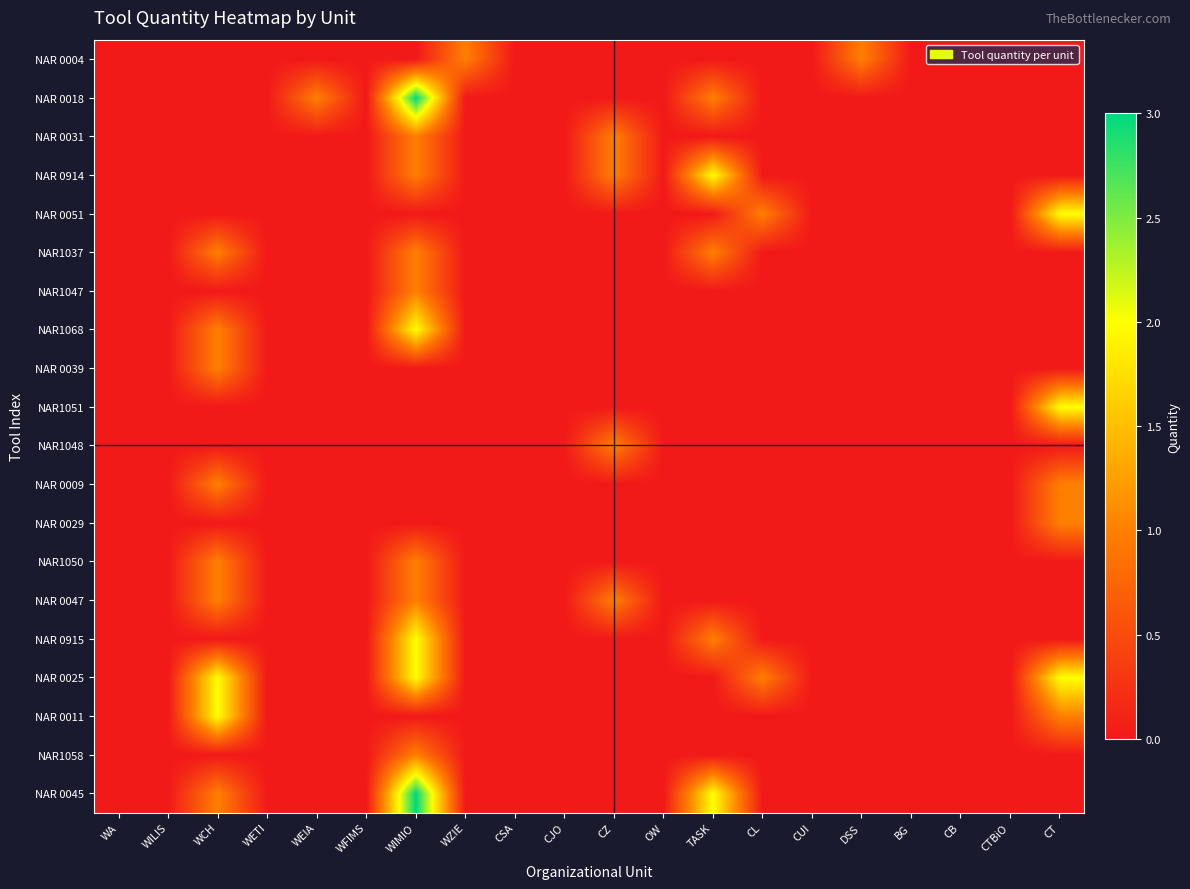

Reading left to right, transcribe all the data shown in this chart.

NAR 0004: WA=0	WILIS=0	WCH=0	WETI=0	WEIA=0	WFIMS=0	WIMIO=0	WZIE=1	CSA=0	CJO=0	CZ=0	OW=0	TASK=0	CL=0	CUI=0	DSS=1	BG=0	CB=0	CTBiO=0	CT=0
NAR 0018: WA=0	WILIS=0	WCH=0	WETI=0	WEIA=1	WFIMS=0	WIMIO=3	WZIE=0	CSA=0	CJO=0	CZ=0	OW=0	TASK=1	CL=0	CUI=0	DSS=0	BG=0	CB=0	CTBiO=0	CT=0
NAR 0031: WA=0	WILIS=0	WCH=0	WETI=0	WEIA=0	WFIMS=0	WIMIO=1	WZIE=0	CSA=0	CJO=0	CZ=1	OW=0	TASK=0	CL=0	CUI=0	DSS=0	BG=0	CB=0	CTBiO=0	CT=0
NAR 0914: WA=0	WILIS=0	WCH=0	WETI=0	WEIA=0	WFIMS=0	WIMIO=1	WZIE=0	CSA=0	CJO=0	CZ=1	OW=0	TASK=2	CL=0	CUI=0	DSS=0	BG=0	CB=0	CTBiO=0	CT=0
NAR 0051: WA=0	WILIS=0	WCH=0	WETI=0	WEIA=0	WFIMS=0	WIMIO=0	WZIE=0	CSA=0	CJO=0	CZ=0	OW=0	TASK=0	CL=1	CUI=0	DSS=0	BG=0	CB=0	CTBiO=0	CT=2
NAR1037: WA=0	WILIS=0	WCH=1	WETI=0	WEIA=0	WFIMS=0	WIMIO=1	WZIE=0	CSA=0	CJO=0	CZ=0	OW=0	TASK=1	CL=0	CUI=0	DSS=0	BG=0	CB=0	CTBiO=0	CT=0
NAR1047: WA=0	WILIS=0	WCH=0	WETI=0	WEIA=0	WFIMS=0	WIMIO=1	WZIE=0	CSA=0	CJO=0	CZ=0	OW=0	TASK=0	CL=0	CUI=0	DSS=0	BG=0	CB=0	CTBiO=0	CT=0
NAR1068: WA=0	WILIS=0	WCH=1	WETI=0	WEIA=0	WFIMS=0	WIMIO=2	WZIE=0	CSA=0	CJO=0	CZ=0	OW=0	TASK=0	CL=0	CUI=0	DSS=0	BG=0	CB=0	CTBiO=0	CT=0
NAR 0039: WA=0	WILIS=0	WCH=1	WETI=0	WEIA=0	WFIMS=0	WIMIO=0	WZIE=0	CSA=0	CJO=0	CZ=0	OW=0	TASK=0	CL=0	CUI=0	DSS=0	BG=0	CB=0	CTBiO=0	CT=0
NAR1051: WA=0	WILIS=0	WCH=0	WETI=0	WEIA=0	WFIMS=0	WIMIO=0	WZIE=0	CSA=0	CJO=0	CZ=0	OW=0	TASK=0	CL=0	CUI=0	DSS=0	BG=0	CB=0	CTBiO=0	CT=2
NAR1048: WA=0	WILIS=0	WCH=0	WETI=0	WEIA=0	WFIMS=0	WIMIO=0	WZIE=0	CSA=0	CJO=0	CZ=1	OW=0	TASK=0	CL=0	CUI=0	DSS=0	BG=0	CB=0	CTBiO=0	CT=0
NAR 0009: WA=0	WILIS=0	WCH=1	WETI=0	WEIA=0	WFIMS=0	WIMIO=0	WZIE=0	CSA=0	CJO=0	CZ=0	OW=0	TASK=0	CL=0	CUI=0	DSS=0	BG=0	CB=0	CTBiO=0	CT=1
NAR 0029: WA=0	WILIS=0	WCH=0	WETI=0	WEIA=0	WFIMS=0	WIMIO=0	WZIE=0	CSA=0	CJO=0	CZ=0	OW=0	TASK=0	CL=0	CUI=0	DSS=0	BG=0	CB=0	CTBiO=0	CT=1
NAR1050: WA=0	WILIS=0	WCH=1	WETI=0	WEIA=0	WFIMS=0	WIMIO=1	WZIE=0	CSA=0	CJO=0	CZ=0	OW=0	TASK=0	CL=0	CUI=0	DSS=0	BG=0	CB=0	CTBiO=0	CT=0
NAR 0047: WA=0	WILIS=0	WCH=1	WETI=0	WEIA=0	WFIMS=0	WIMIO=1	WZIE=0	CSA=0	CJO=0	CZ=1	OW=0	TASK=0	CL=0	CUI=0	DSS=0	BG=0	CB=0	CTBiO=0	CT=0
NAR 0915: WA=0	WILIS=0	WCH=0	WETI=0	WEIA=0	WFIMS=0	WIMIO=2	WZIE=0	CSA=0	CJO=0	CZ=0	OW=0	TASK=1	CL=0	CUI=0	DSS=0	BG=0	CB=0	CTBiO=0	CT=0
NAR 0025: WA=0	WILIS=0	WCH=2	WETI=0	WEIA=0	WFIMS=0	WIMIO=2	WZIE=0	CSA=0	CJO=0	CZ=0	OW=0	TASK=0	CL=1	CUI=0	DSS=0	BG=0	CB=0	CTBiO=0	CT=2
NAR 0011: WA=0	WILIS=0	WCH=2	WETI=0	WEIA=0	WFIMS=0	WIMIO=0	WZIE=0	CSA=0	CJO=0	CZ=0	OW=0	TASK=0	CL=0	CUI=0	DSS=0	BG=0	CB=0	CTBiO=0	CT=1
NAR1058: WA=0	WILIS=0	WCH=0	WETI=0	WEIA=0	WFIMS=0	WIMIO=1	WZIE=0	CSA=0	CJO=0	CZ=0	OW=0	TASK=0	CL=0	CUI=0	DSS=0	BG=0	CB=0	CTBiO=0	CT=0
NAR 0045: WA=0	WILIS=0	WCH=1	WETI=0	WEIA=0	WFIMS=0	WIMIO=3	WZIE=0	CSA=0	CJO=0	CZ=0	OW=0	TASK=2	CL=0	CUI=0	DSS=0	BG=0	CB=0	CTBiO=0	CT=0